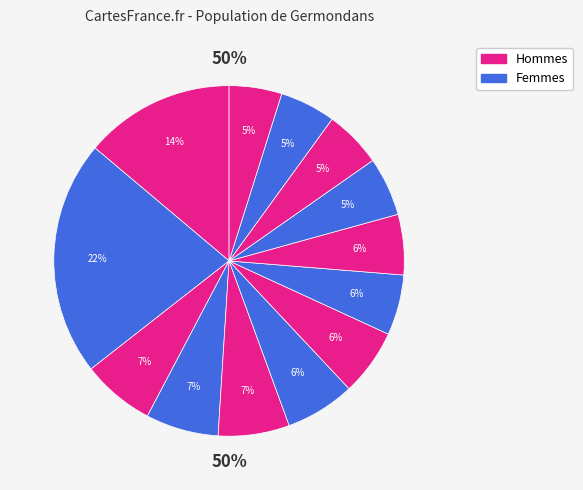

Is there a majority slice in this chart?

No